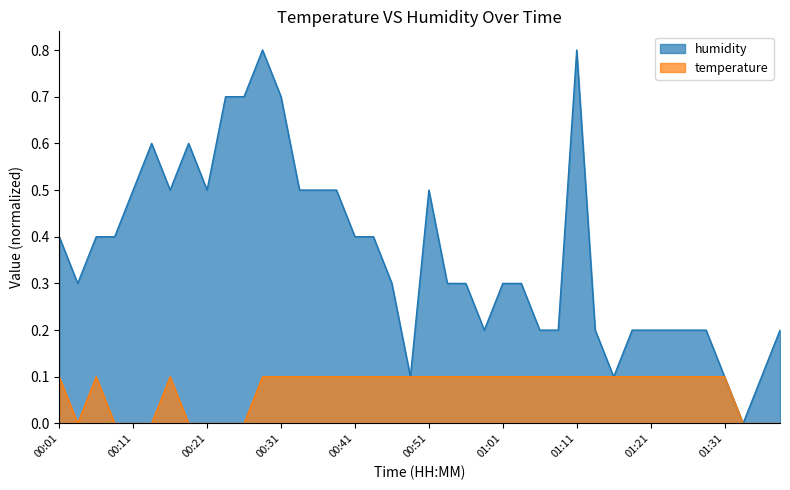

Which series changed the most between 01:08 and 01:21?

temperature